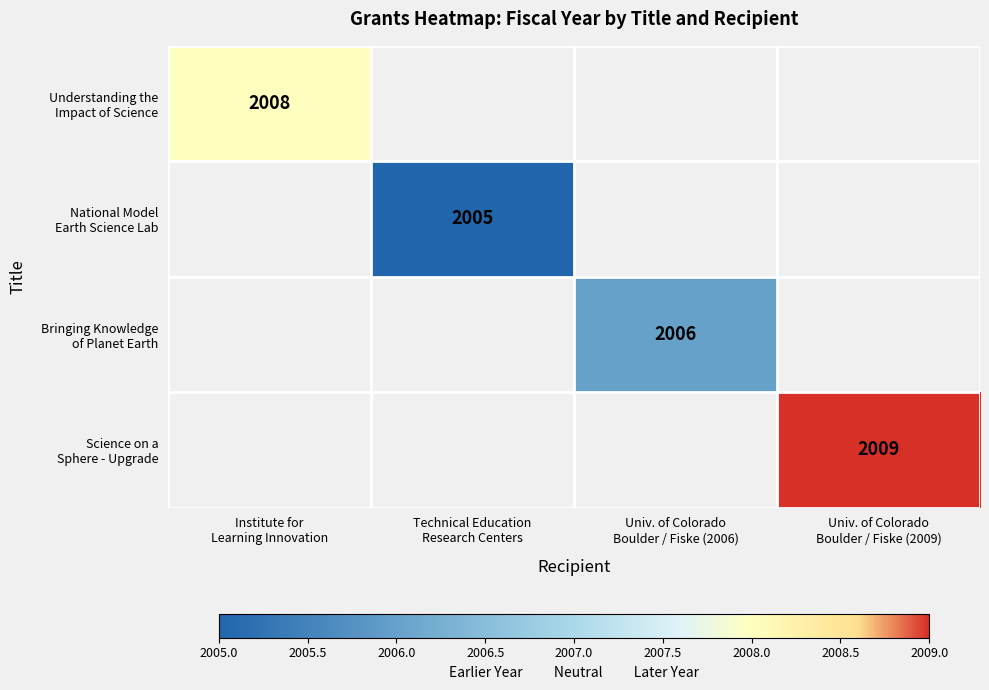

Between Technical Education Research Centers and Univ. of Colorado Boulder / Fiske (2006), which series saw the biggest shift?

Bringing Knowledge of Planet Earth